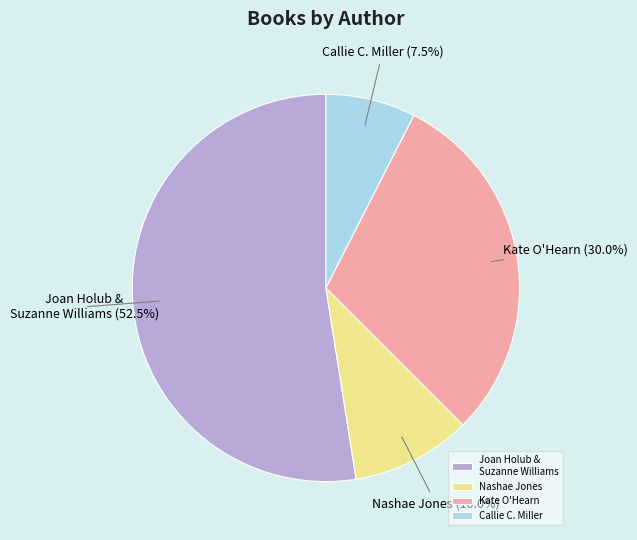

What is the majority slice?

Joan Holub & Suzanne Williams